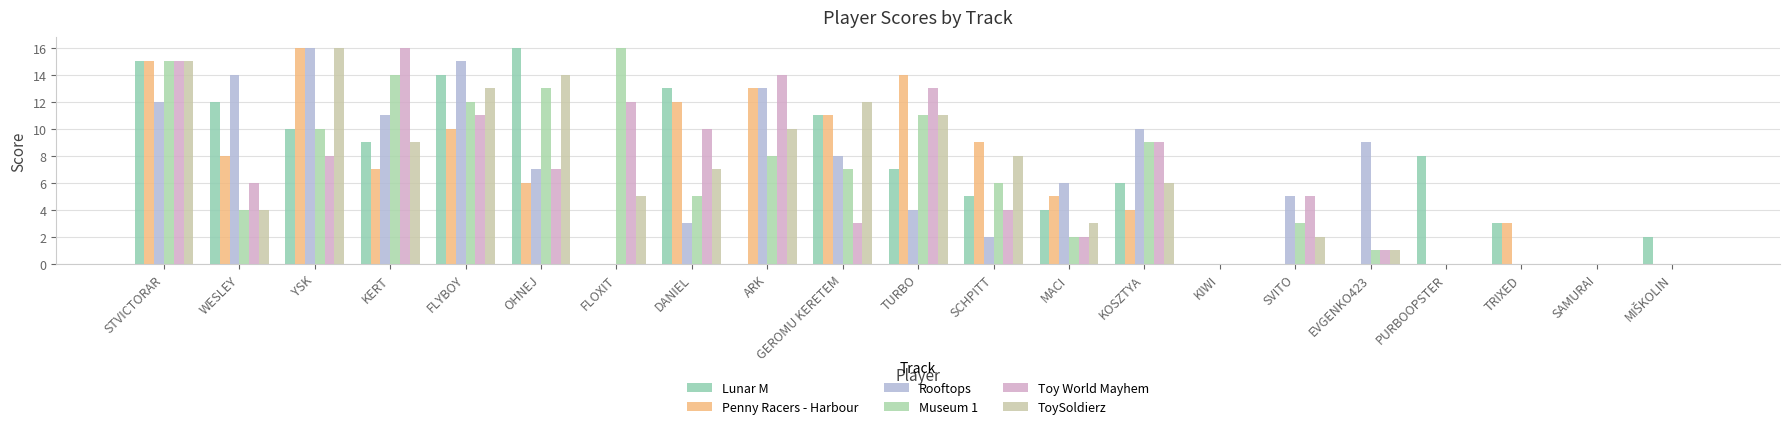

Where does the ToySoldierz series first go above 6?

STVICTORAR